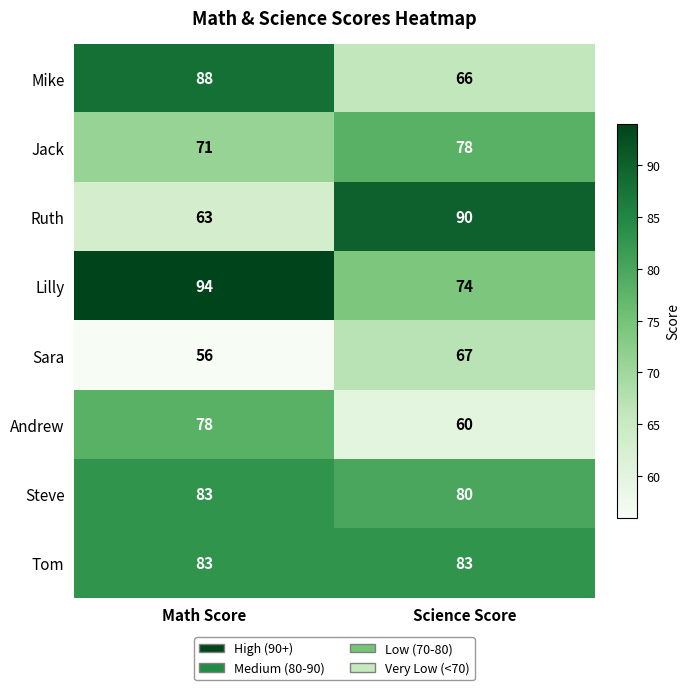

What is the smallest value displayed?

56